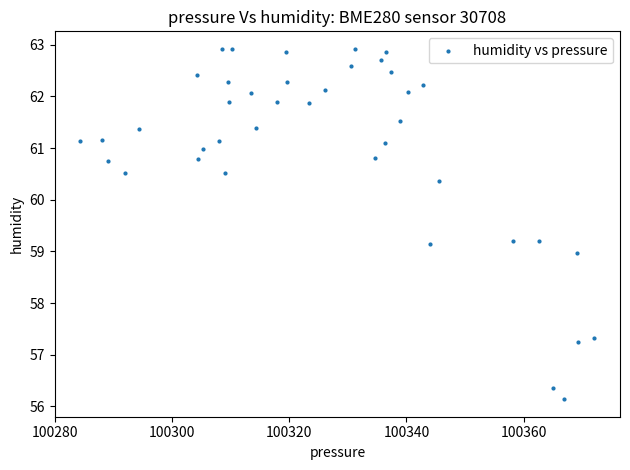

What is the range of X values (max minus min)?

87.7